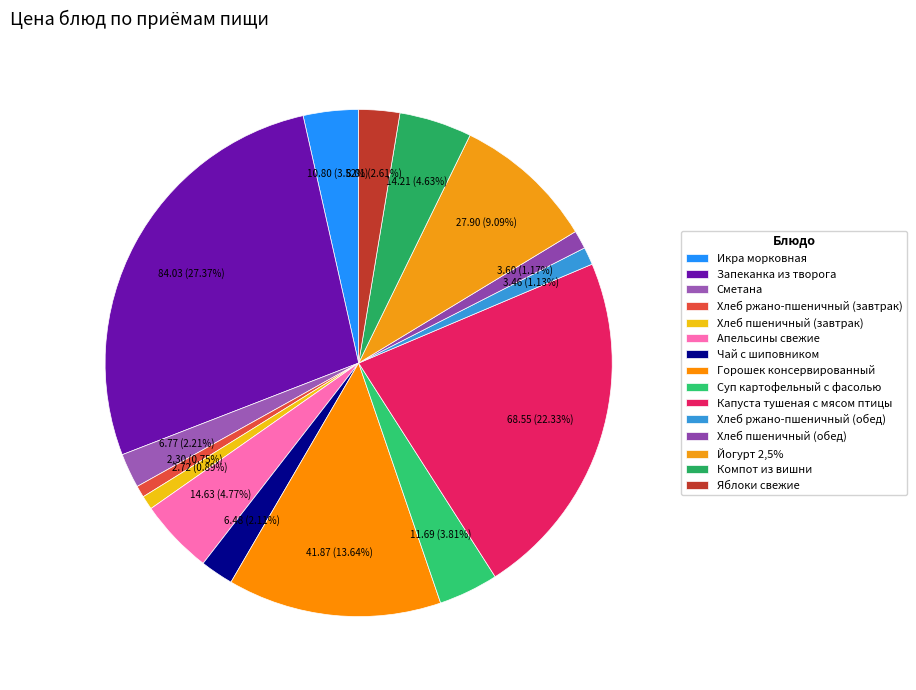

Does Хлеб пшеничный (завтрак) represent more than half of the total?

No